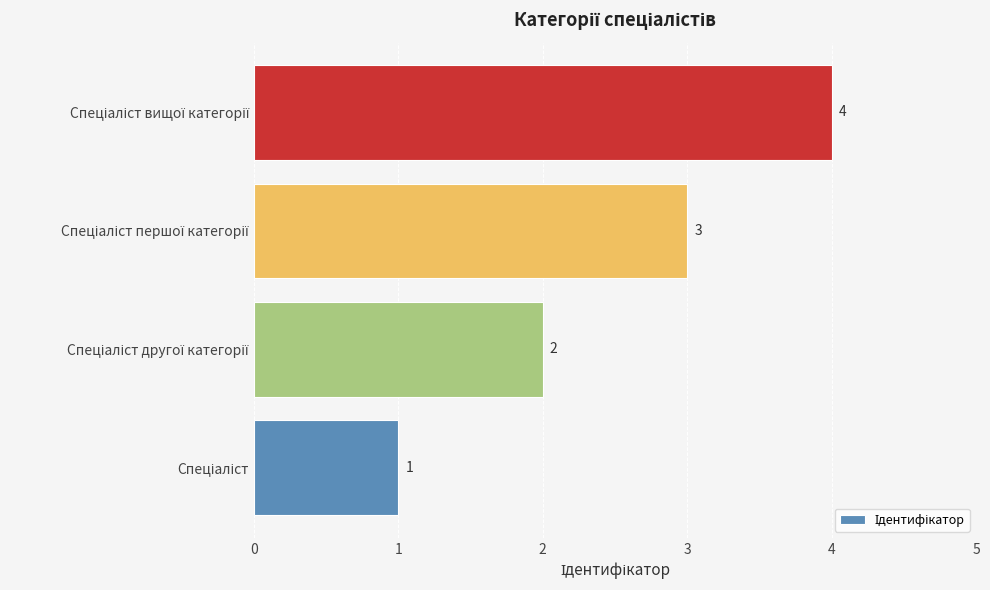

What is the sum of all values?

10